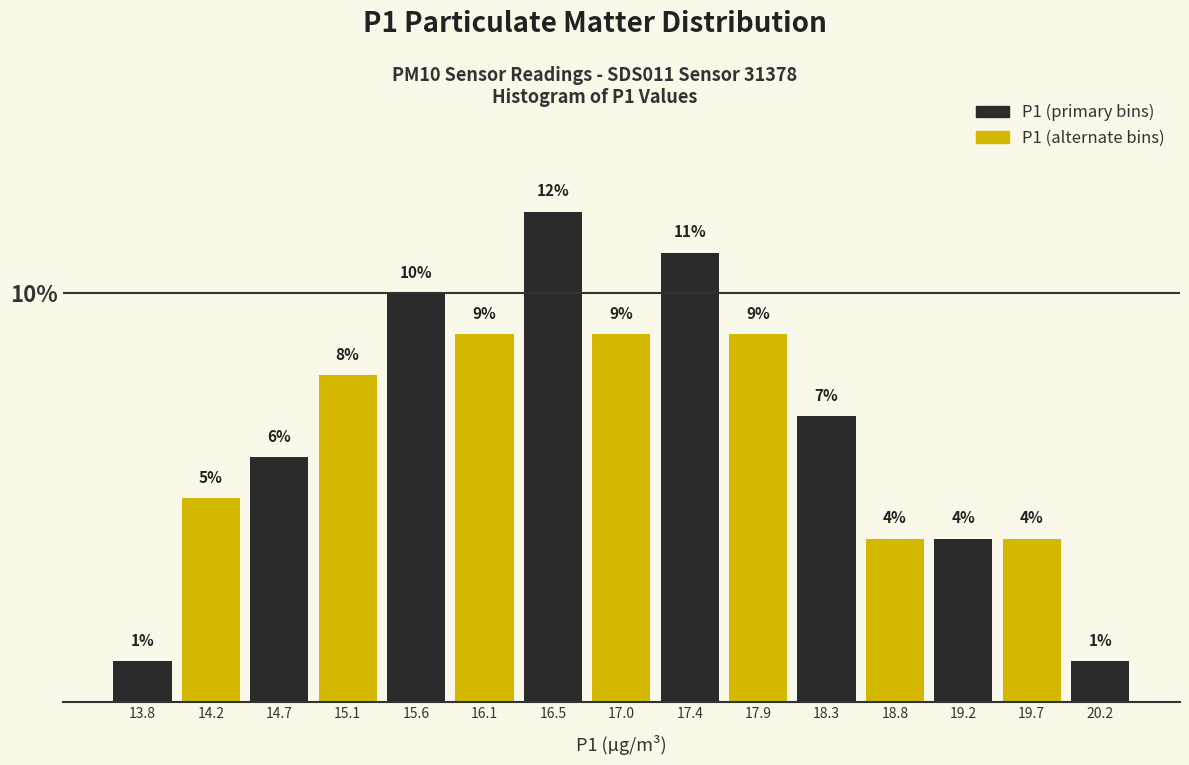

How tall is the bar that spans 19.00 to 19.45 on the x-axis? The bar edges are not printed on the chart, so give them approximately, as read against the axis.

4